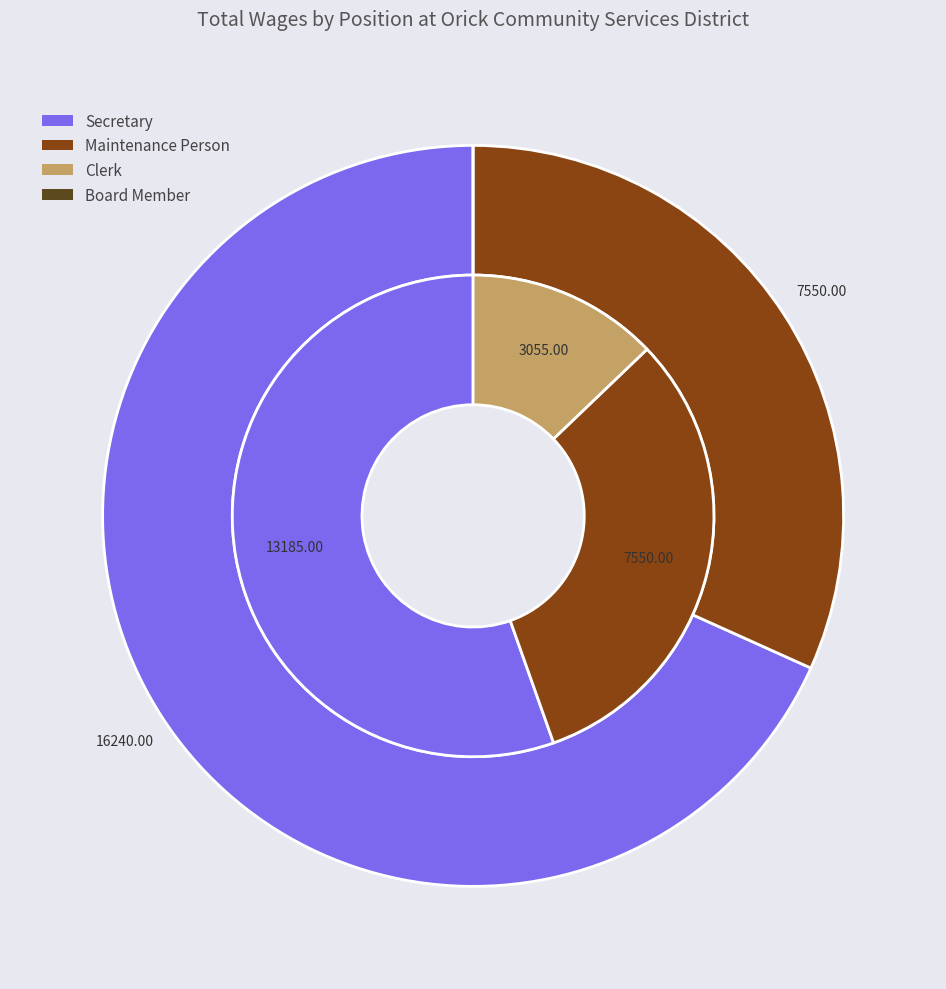

How many slices are in this pie chart?

4